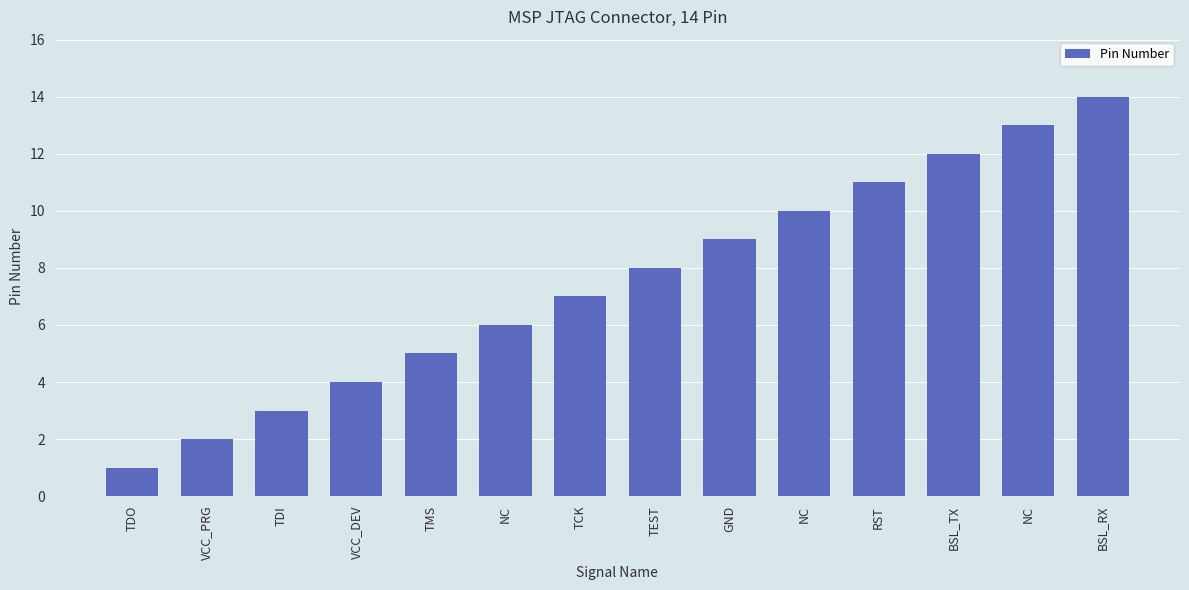

Reading left to right, extract all data points from this chart.

1	2	3	4	5	6	7	8	9	10	11	12	13	14